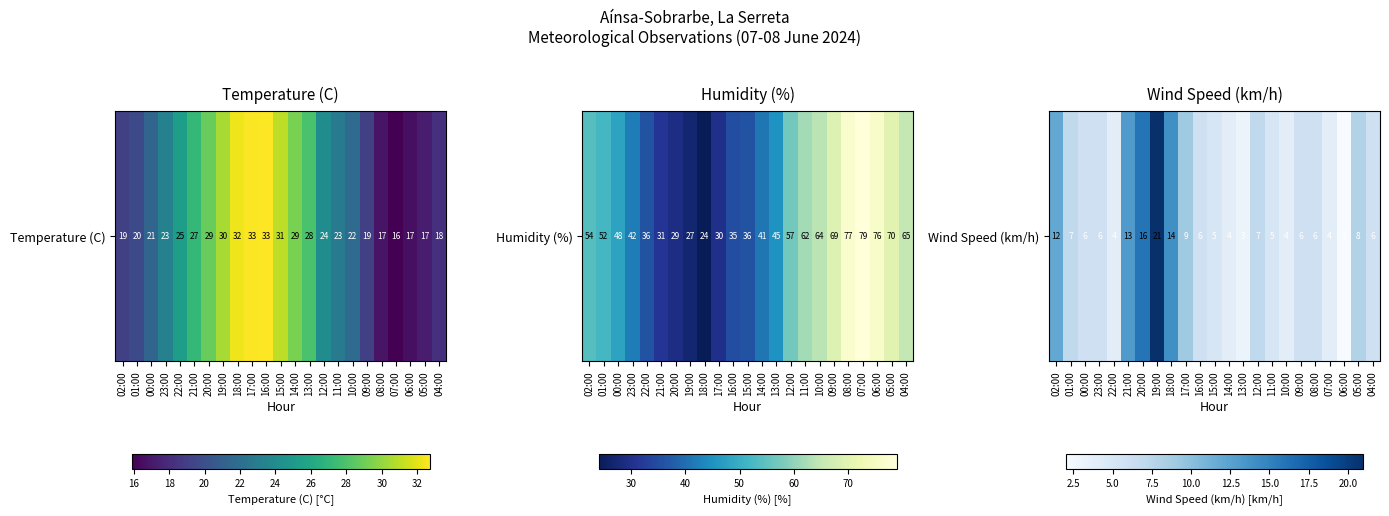

Reading right to left, extract all data points from this chart.

04:00=6	05:00=8	06:00=2	07:00=4	08:00=6	09:00=6	10:00=4	11:00=5	12:00=7	13:00=3	14:00=4	15:00=5	16:00=6	17:00=9	18:00=14	19:00=21	20:00=16	21:00=13	22:00=4	23:00=6	00:00=6	01:00=7	02:00=12